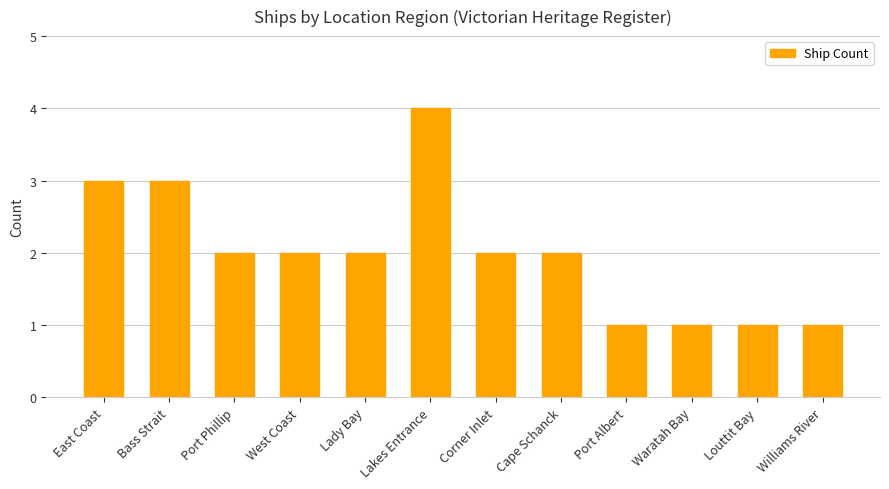

Is it true that the value at East Coast is 3?

True